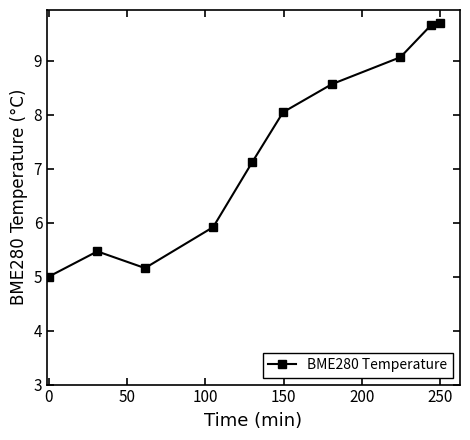

What is the minimum value shown in the chart?

5.0